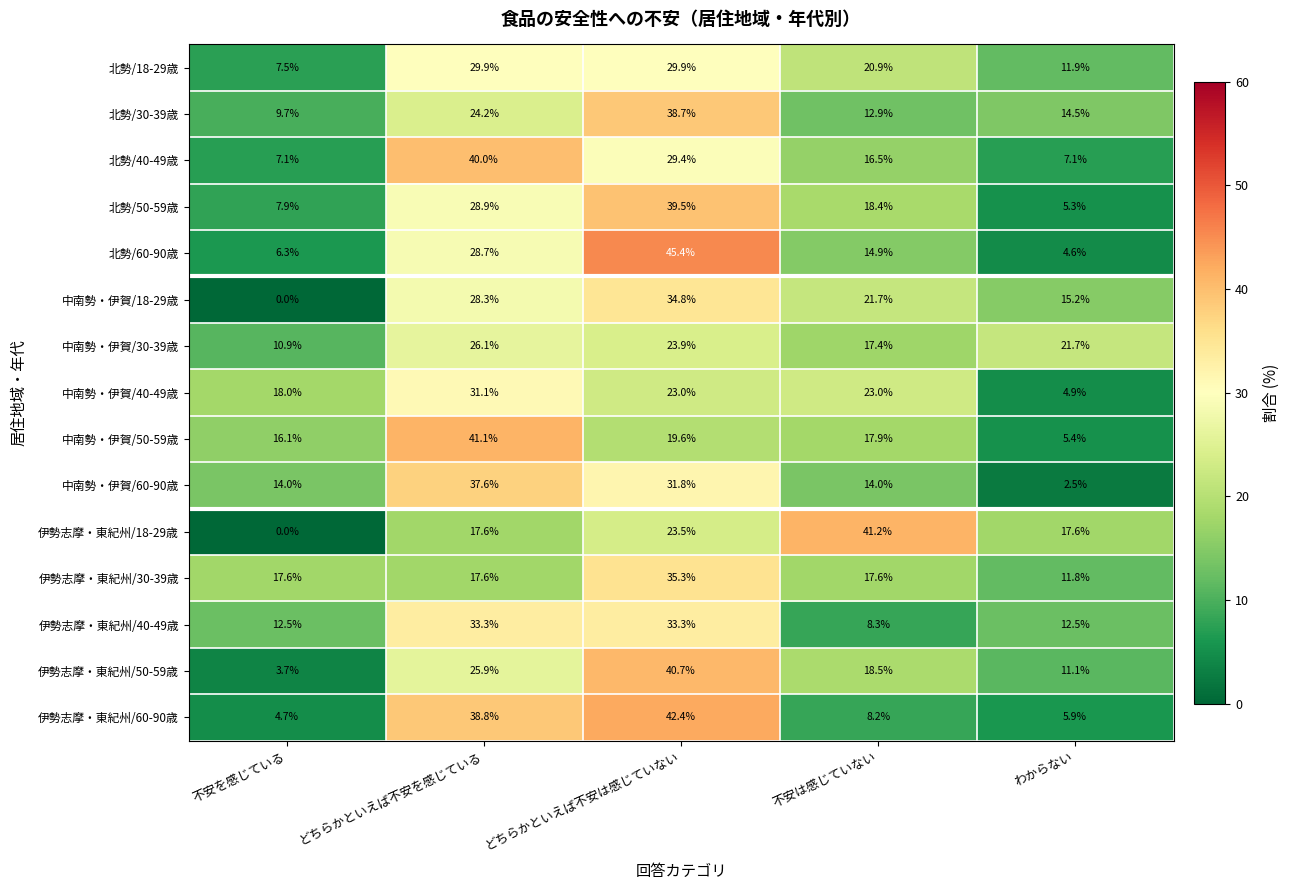

Where is 中南勢・伊賀/30-39歳 nearest to the value 18?

不安は感じていない